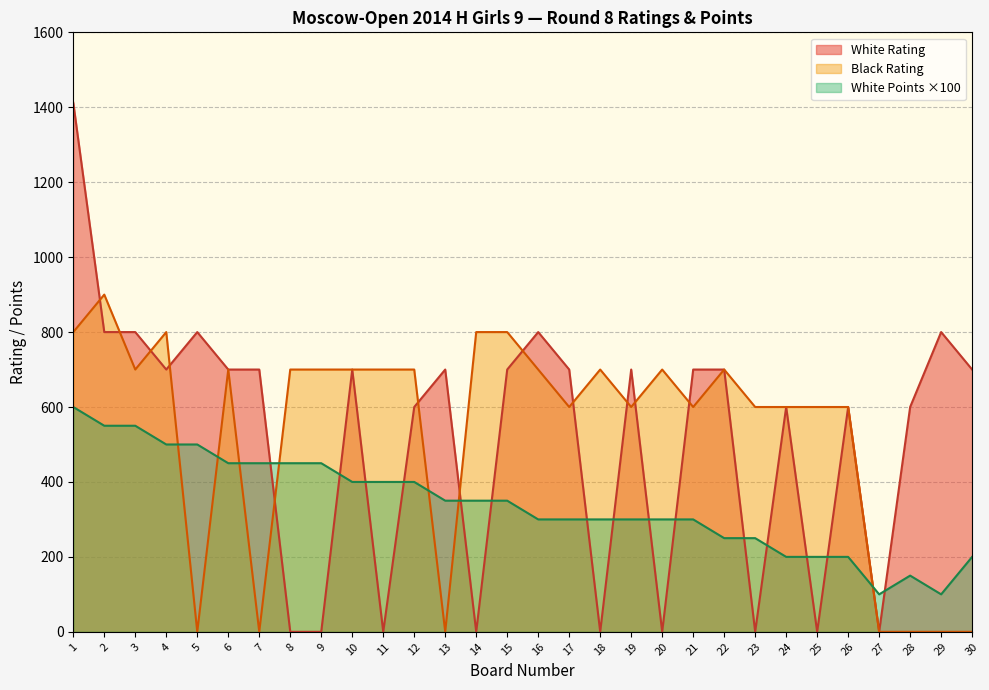

What is the difference between the maximum and minimum values in the White Rating series?

1412